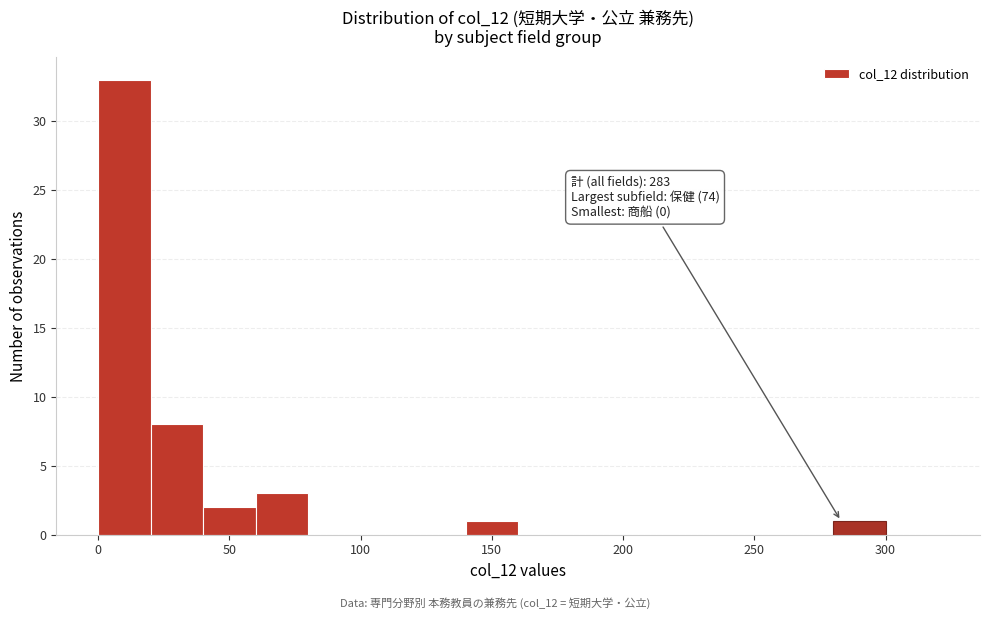

Over which range of the x-axis is the bar tallest?

0 to 20